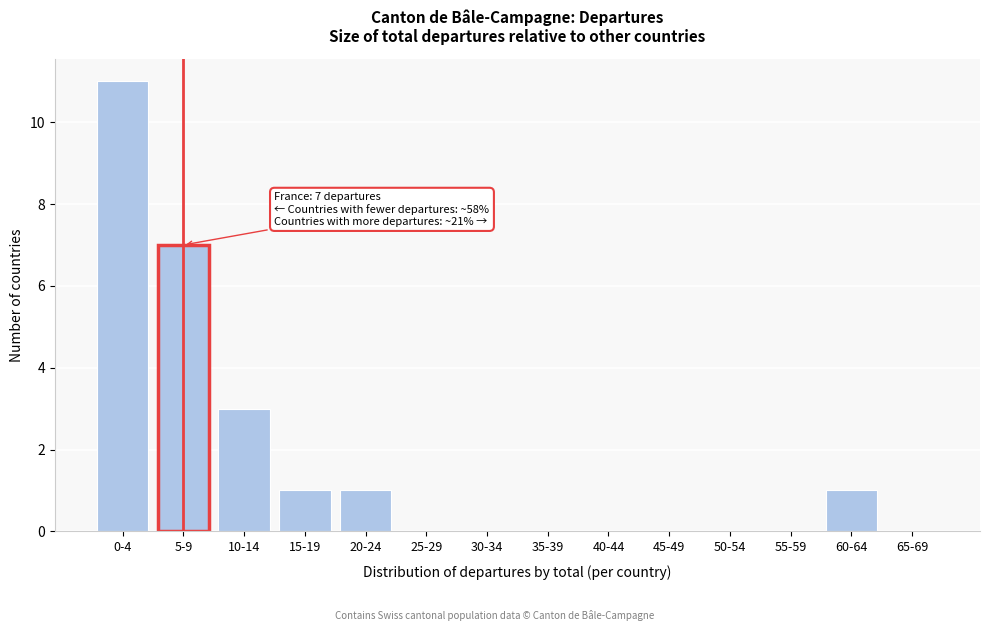

Reading right to left, list all the values displayed in this chart.

65-69=0	60-64=1	55-59=0	50-54=0	45-49=0	40-44=0	35-39=0	30-34=0	25-29=0	20-24=1	15-19=1	10-14=3	5-9=7	0-4=11